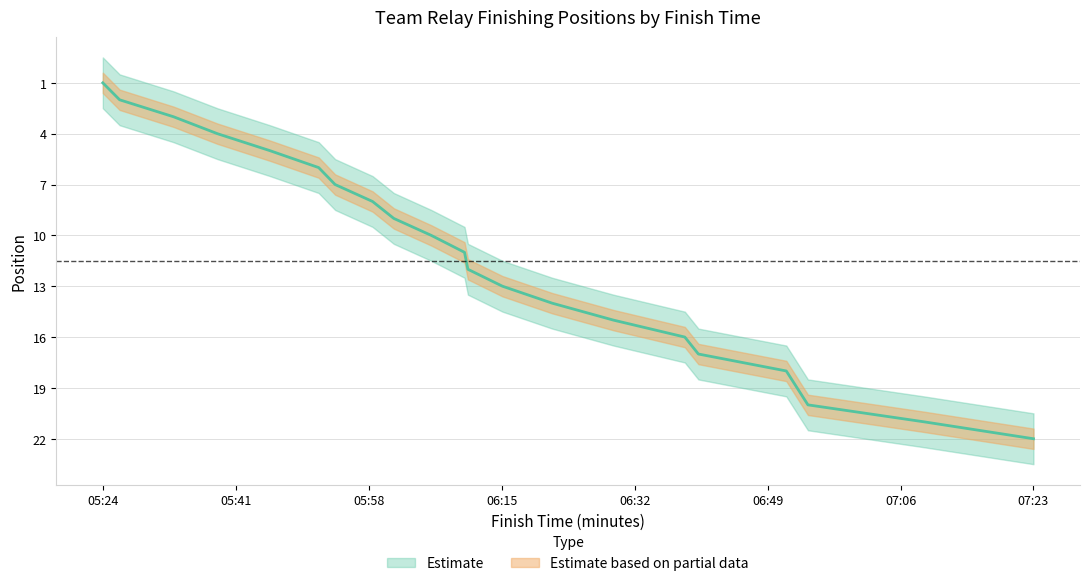

What is the maximum value shown in the chart?

22